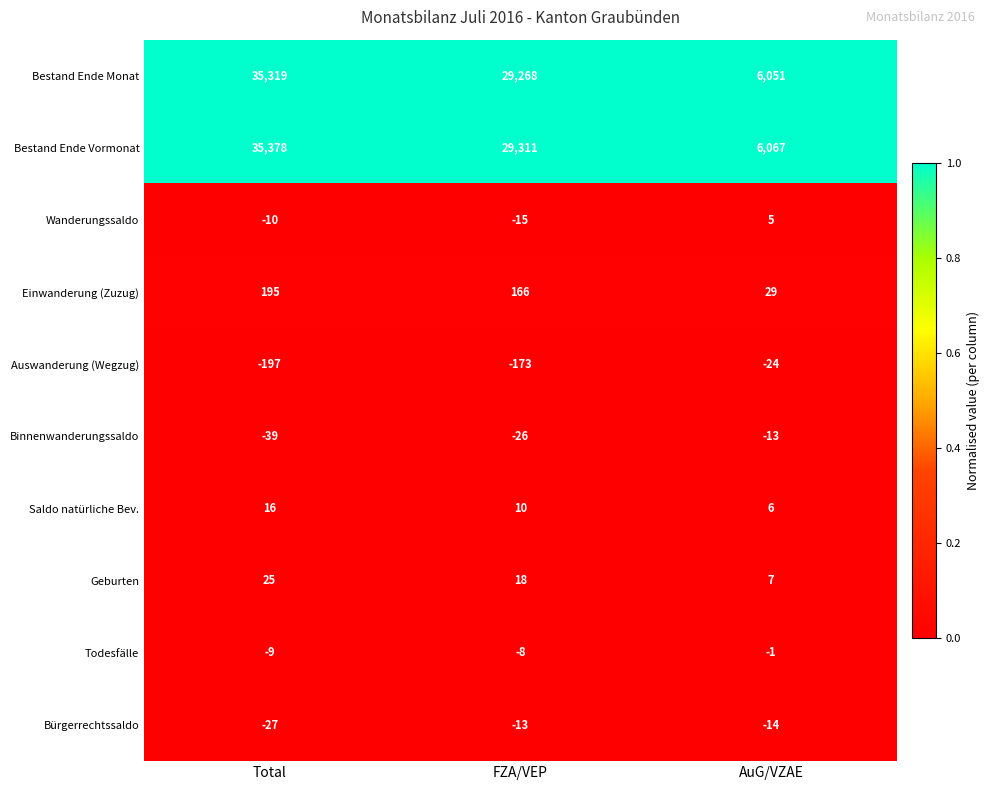

True or false: Bestand Ende Vormonat has a value of 6067 at AuG/VZAE.

True